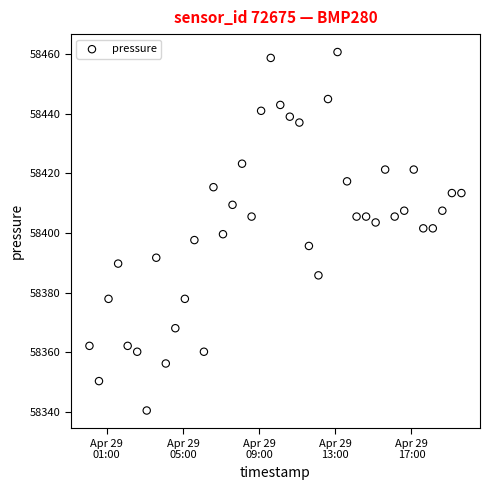

What is the range of Y values (max minus min)?

120.1